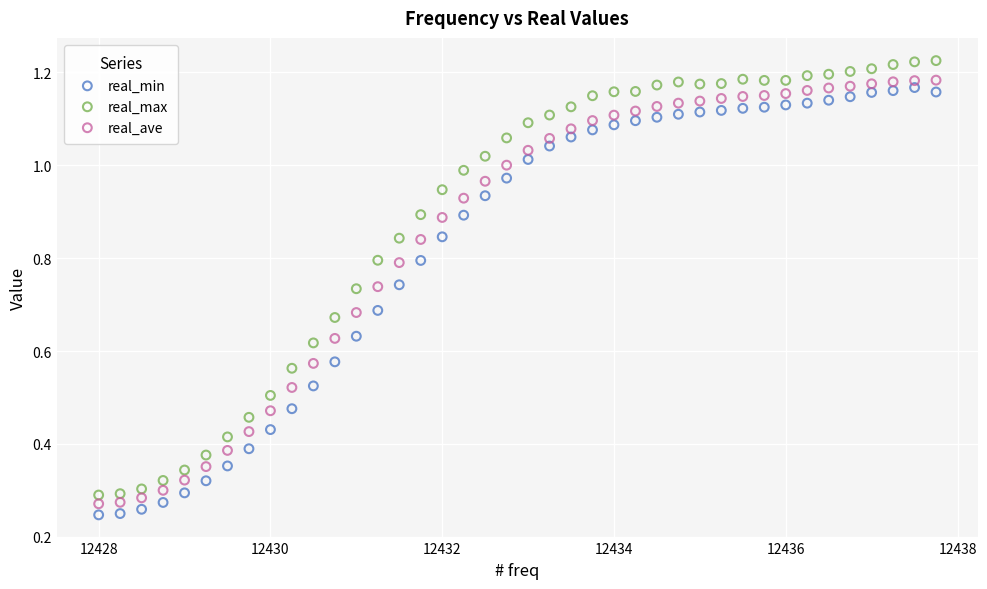

What are all the series names shown in the legend?

real_min, real_max, real_ave